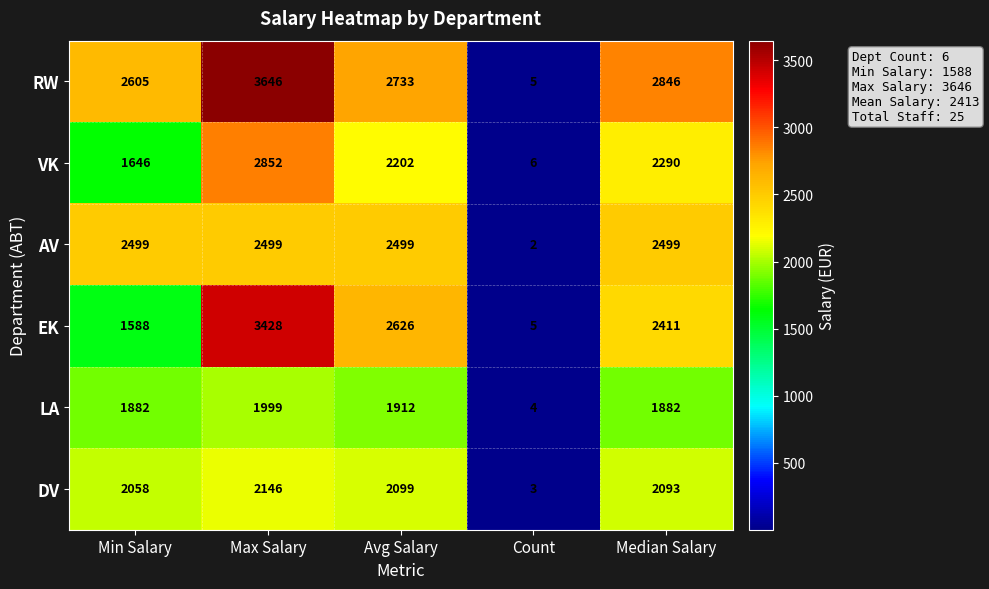

What is the sum of all LA values?

7679